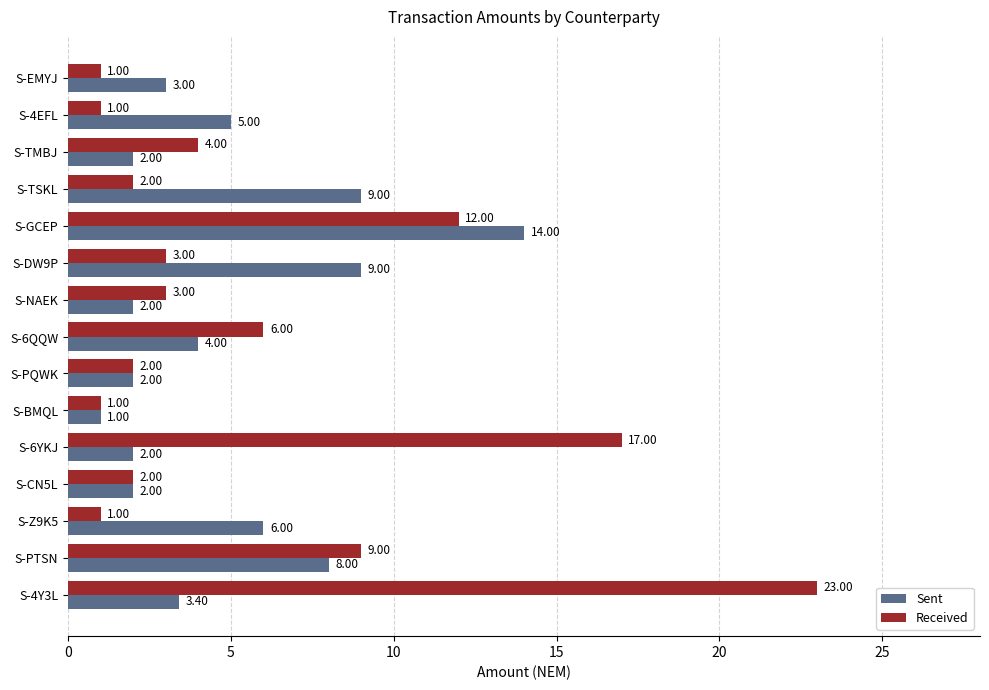

Rank the series by their maximum value, from lowest to highest.

Sent, Received